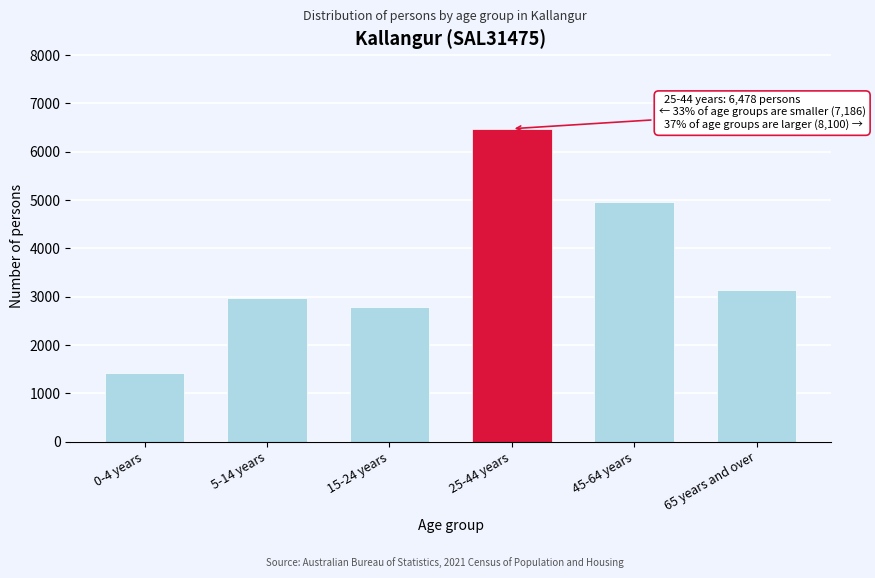

Reading left to right, what are all the values shown in this chart?

1430	2974	2782	6478	4969	3131